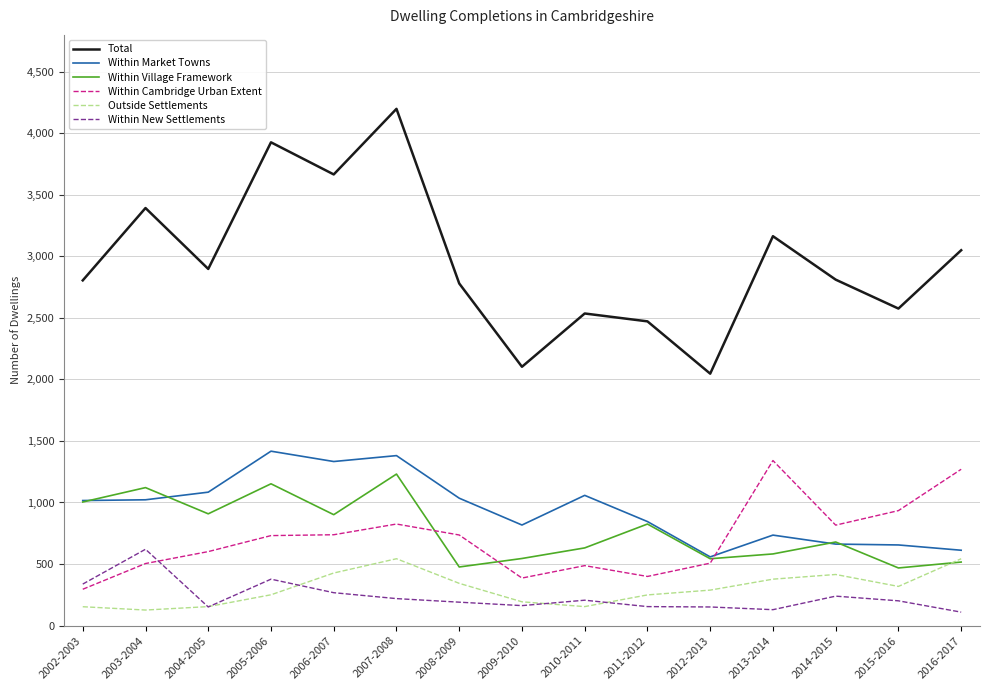

True or false: Within Cambridge Urban Extent has a value of 341 at 2006-2007.

False